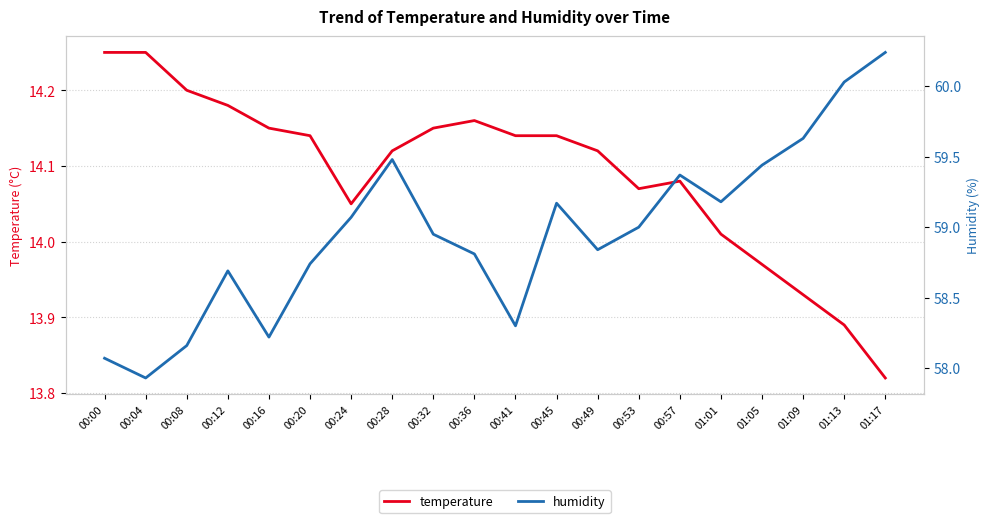

Which series has the largest total across all categories?

humidity